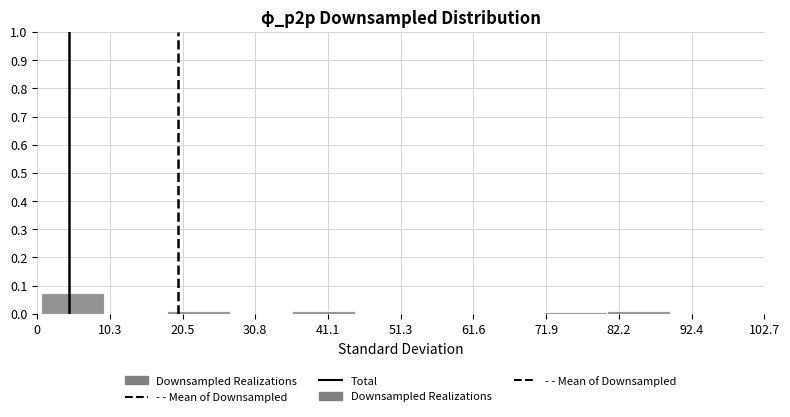

What is the height of the bar covering 0 to 10 on the x-axis? Neither the bar edges nor the heights are printed on the chart, so give them approximately, as read against the axes.

0.08